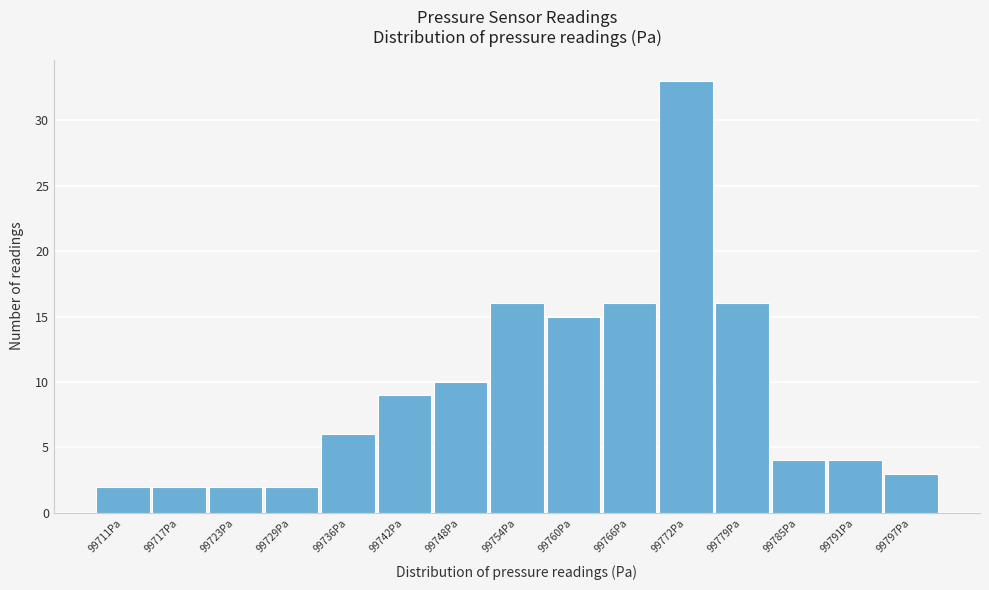

Reading left to right, list every bar in this chart as the range it spans on the x-axis followed by its height. Neither the bar edges nor the heights are printed on the chart, so give them approximately, as read against the axes.

99708 to 99714: 2
99714 to 99720: 2
99720 to 99726: 2
99726 to 99733: 2
99733 to 99739: 6
99739 to 99745: 9
99745 to 99751: 10
99751 to 99757: 16
99757 to 99763: 15
99763 to 99769: 16
99769 to 99775: 33
99775 to 99782: 16
99782 to 99788: 4
99788 to 99794: 4
99794 to 99800: 3